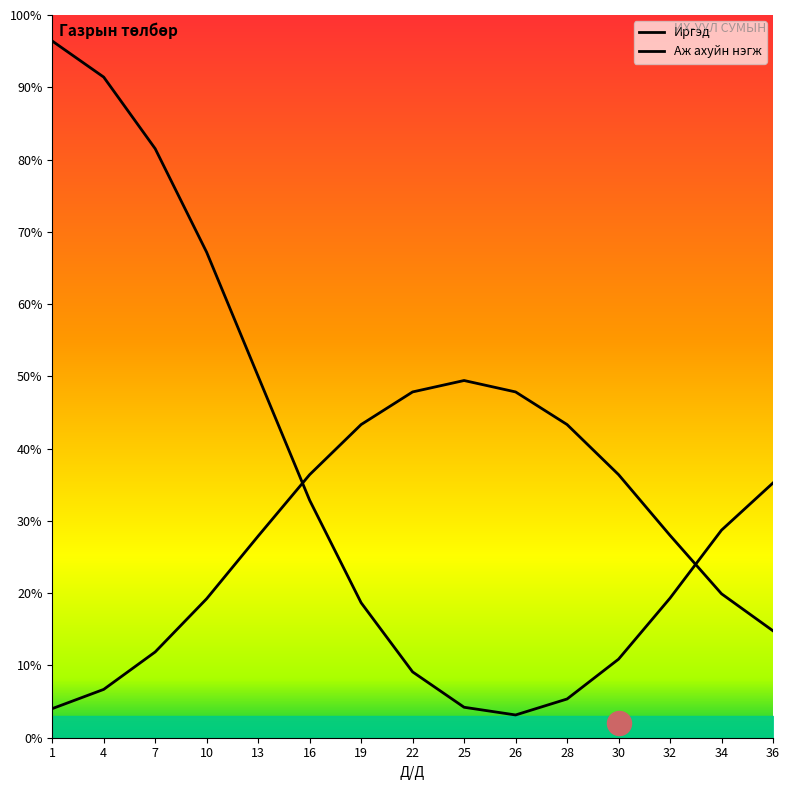

At which category is the sum across all series the highest?

1